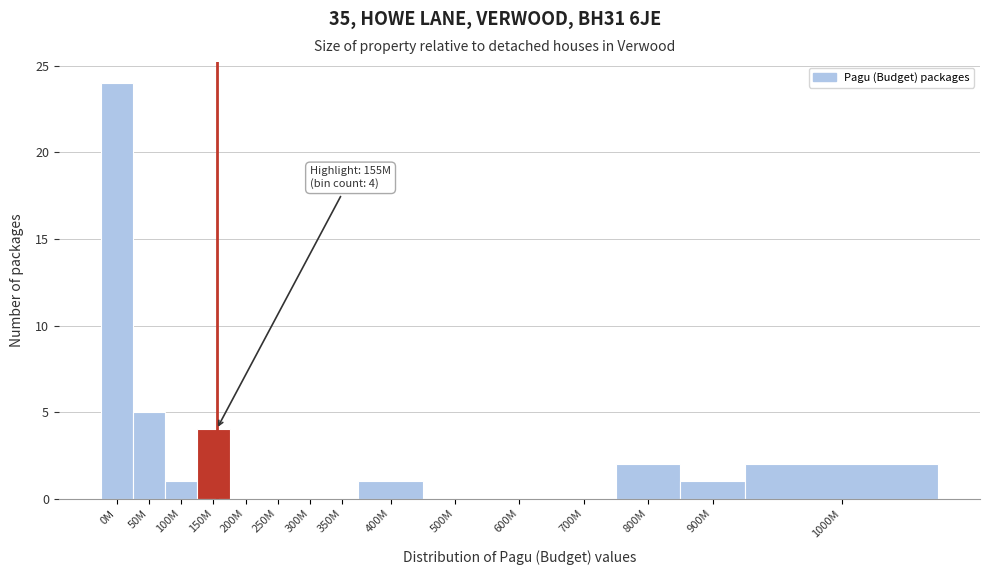

Reading left to right, what are all the values shown in this chart?

0M=24	50M=5	100M=1	150M=4	200M=0	250M=0	300M=0	350M=0	400M=1	500M=0	600M=0	700M=0	800M=2	900M=1	1000M=2